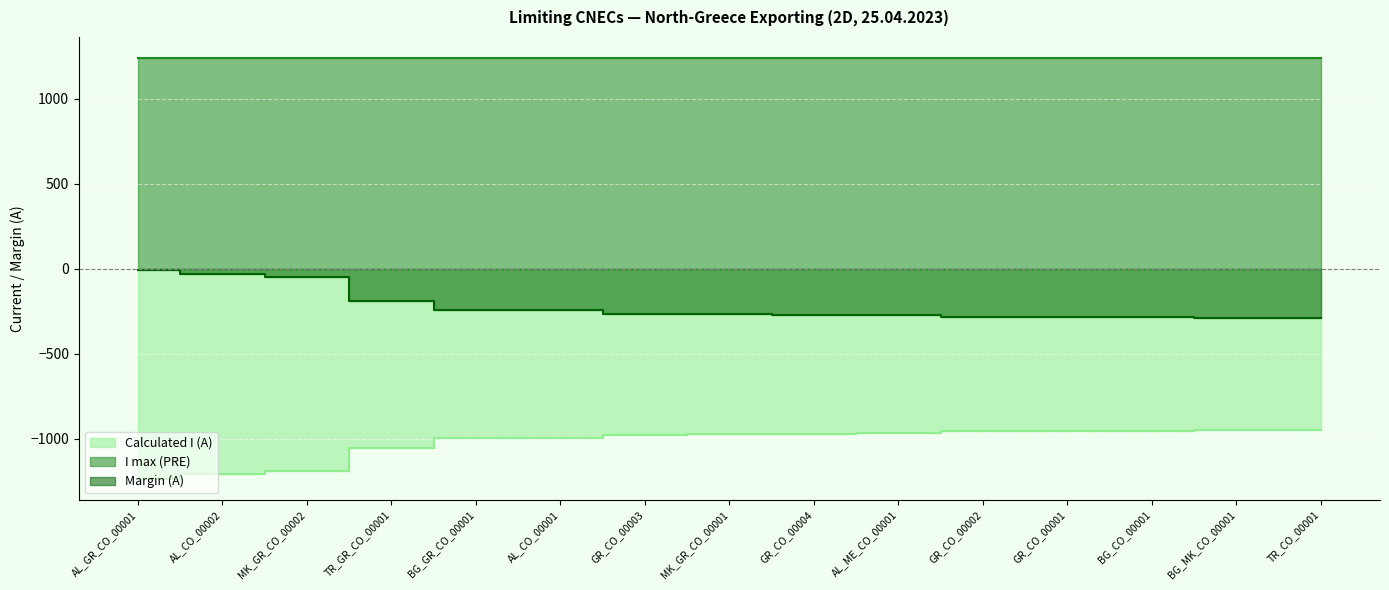

At which category is the sum across all series the highest?

AL_GR_CO_00001